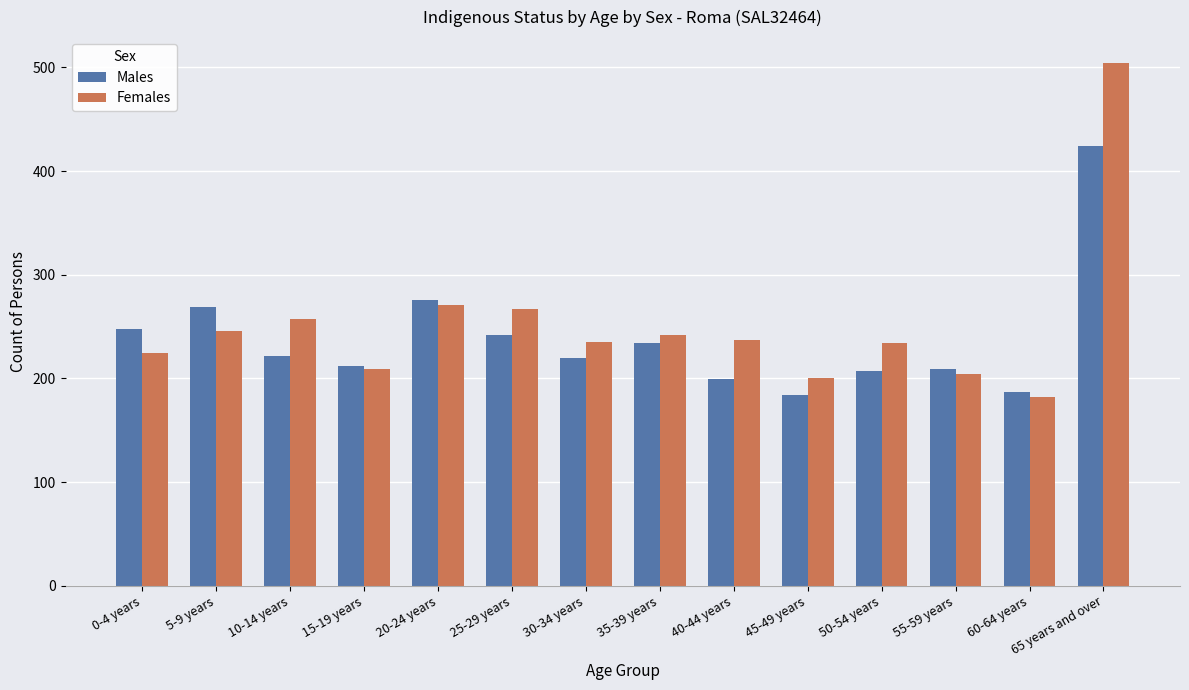

How many groups of bars are there?

14